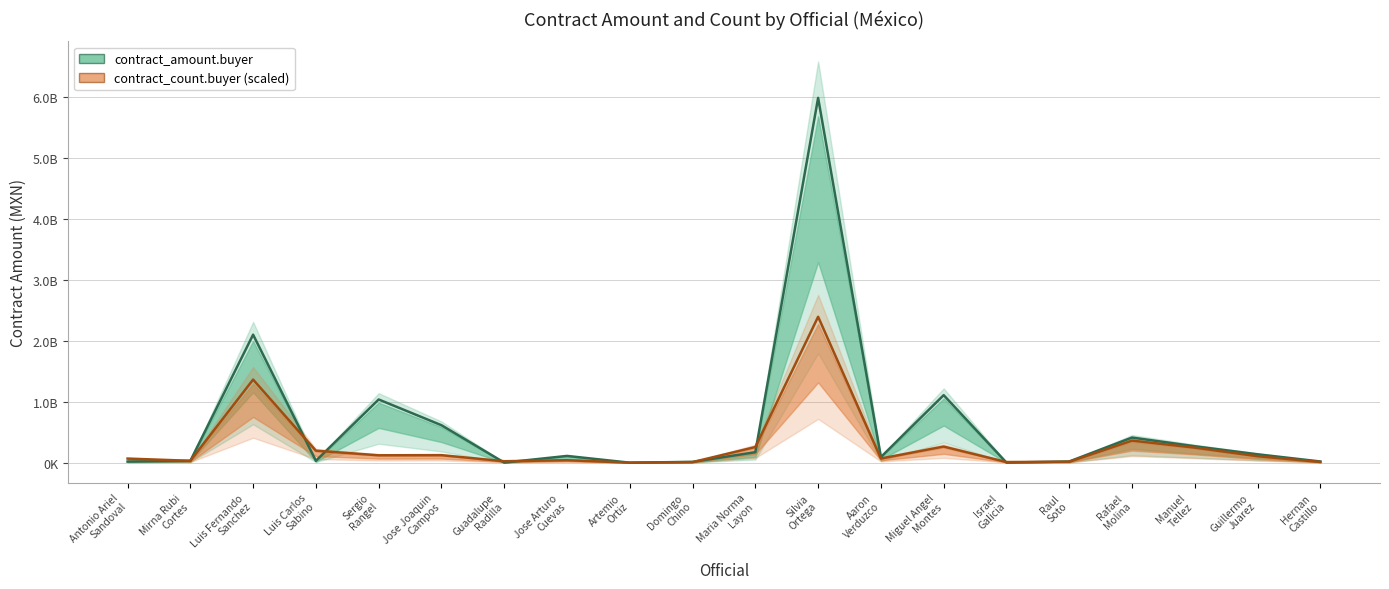

Is this an area chart (filled region under the line)?

No